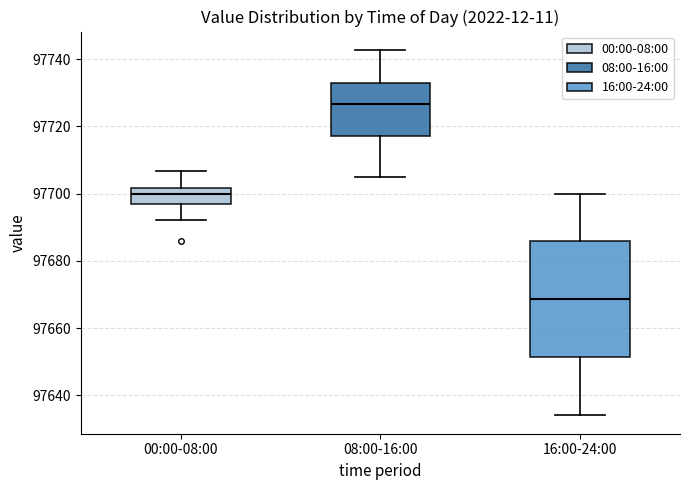

Reading left to right, transcribe this box plot: for each box, give where its median line is, the range the box spans, and where its two whiskers end, as read against the y-axis. The values are not printed on the chart, so give them approximately, as read against the axis.

00:00-08:00: median 97700, box 97696 to 97702, whiskers 97692 to 97706
08:00-16:00: median 97726, box 97718 to 97732, whiskers 97706 to 97742
16:00-24:00: median 97668, box 97652 to 97686, whiskers 97634 to 97700